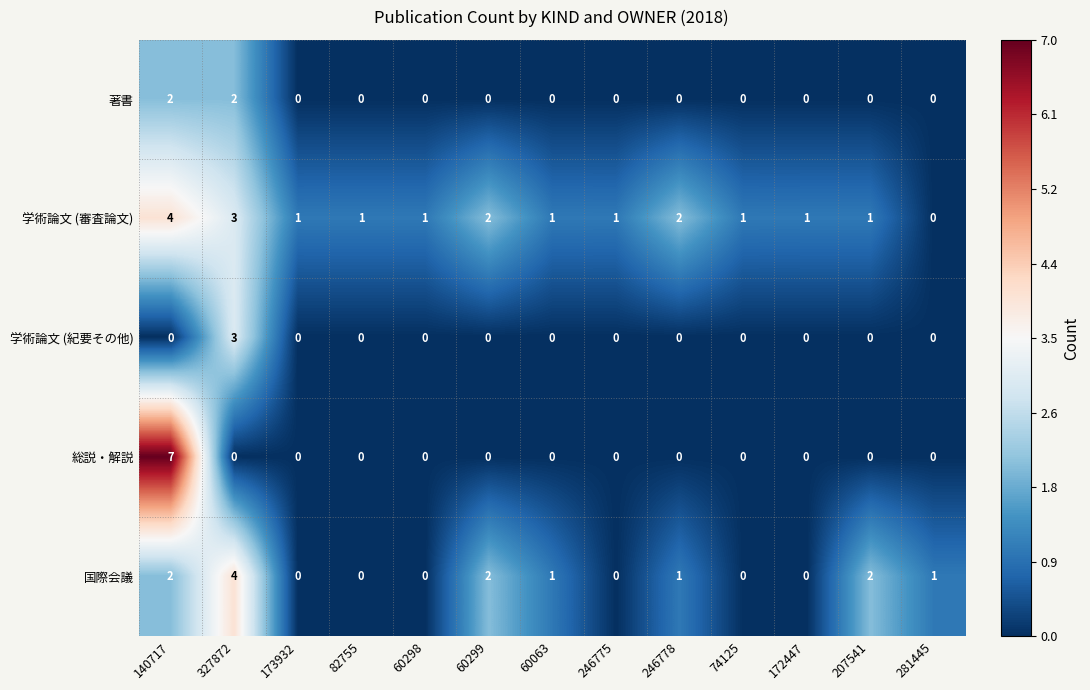

True or false: 学術論文 (紀要その他) has a value of 2 at 82755.

False